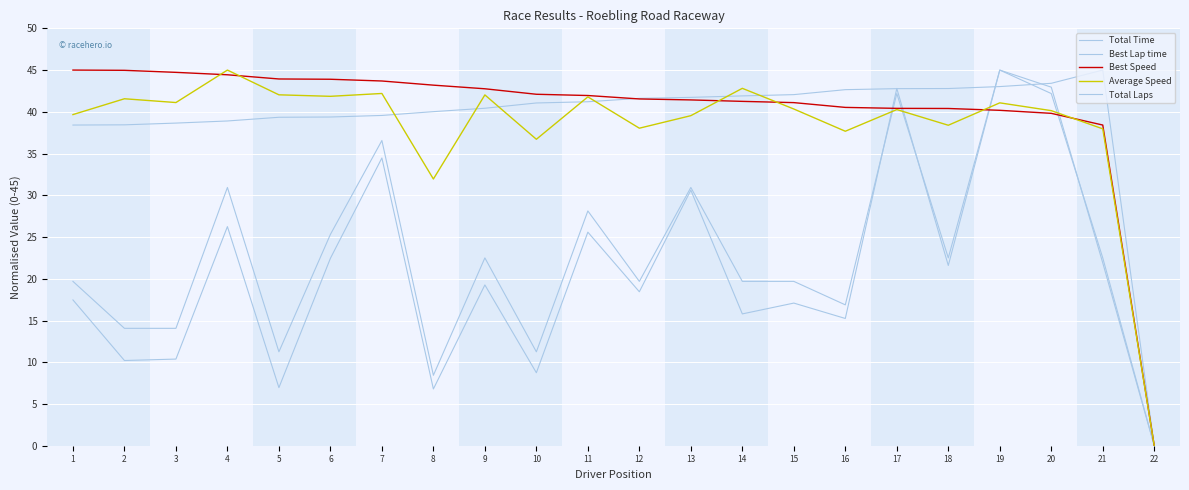

How many lines are shown in the chart?

5